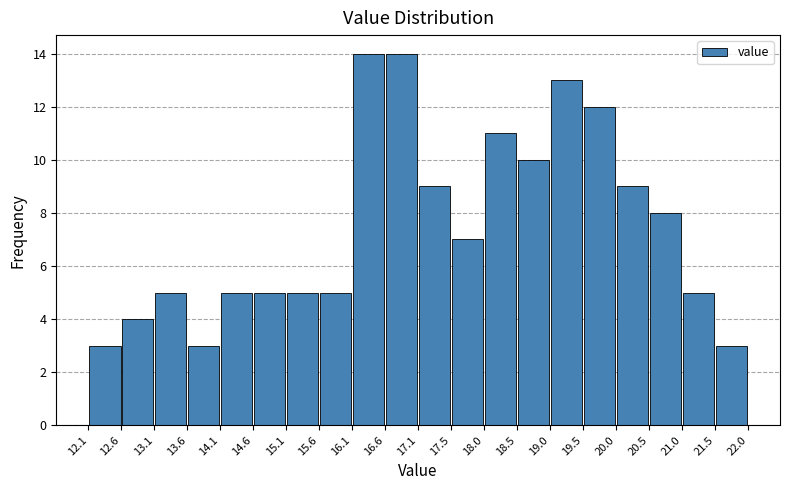

Reading left to right, list every bar in this chart as the range it spans on the x-axis followed by its height. The values are not printed on the chart, so give them approximately, as read against the axis.

12.1 to 12.6: 3
12.6 to 13.1: 4
13.1 to 13.6: 5
13.6 to 14.1: 3
14.1 to 14.6: 5
14.6 to 15.1: 5
15.1 to 15.6: 5
15.6 to 16.1: 5
16.1 to 16.6: 14
16.6 to 17.1: 14
17.1 to 17.5: 9
17.5 to 18.0: 7
18.0 to 18.5: 11
18.5 to 19.0: 10
19.0 to 19.5: 13
19.5 to 20.0: 12
20.0 to 20.5: 9
20.5 to 21.0: 8
21.0 to 21.5: 5
21.5 to 22.0: 3